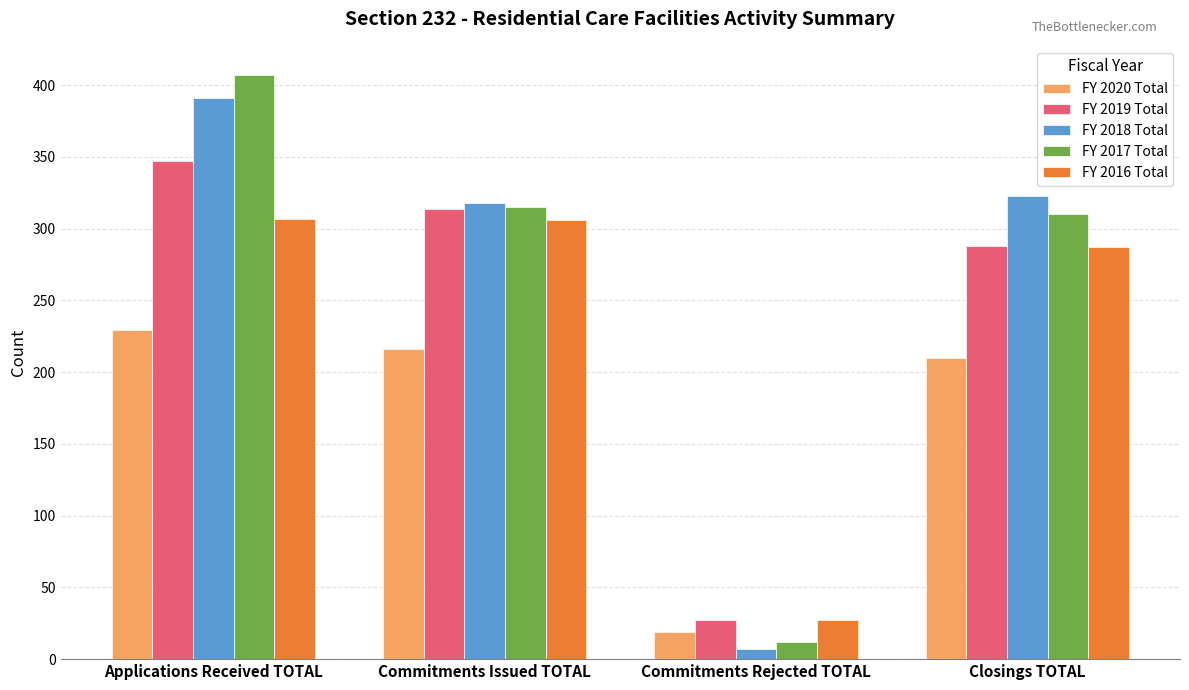

Which series has the largest range (max minus min)?

FY 2017 Total